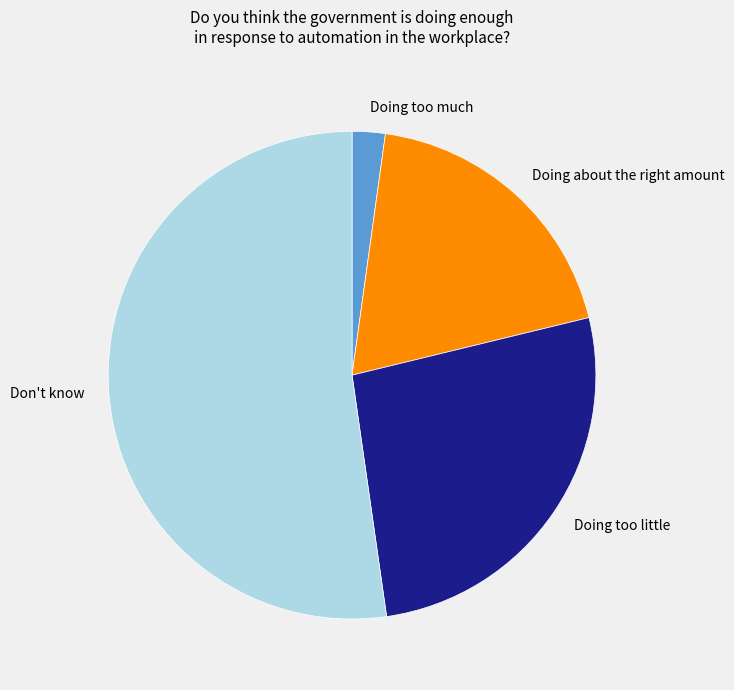

Rank the categories by value from highest to lowest.

Don't know, Doing too little, Doing about the right amount, Doing too much